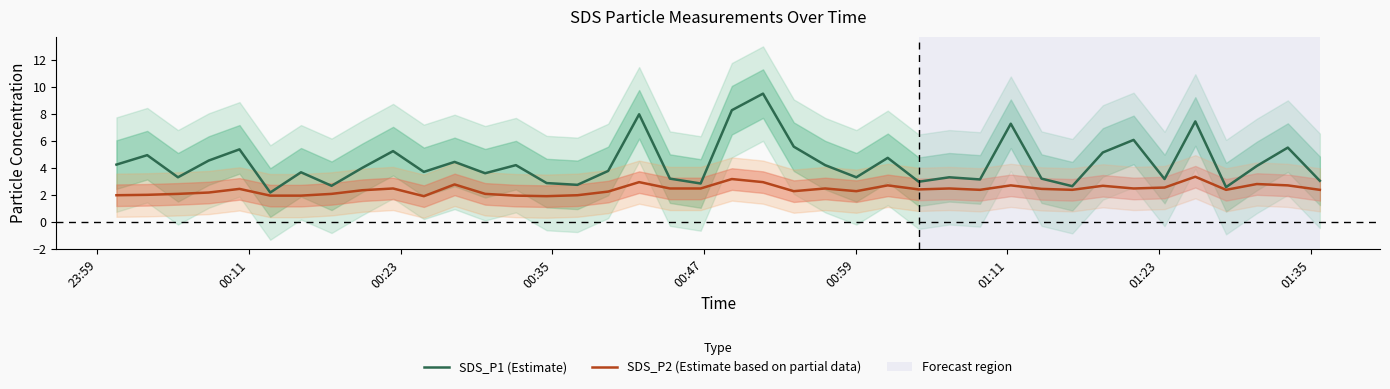

True or false: SDS_P2 (Estimate based on partial data) and SDS_P1 (Estimate) intersect in this chart.

False